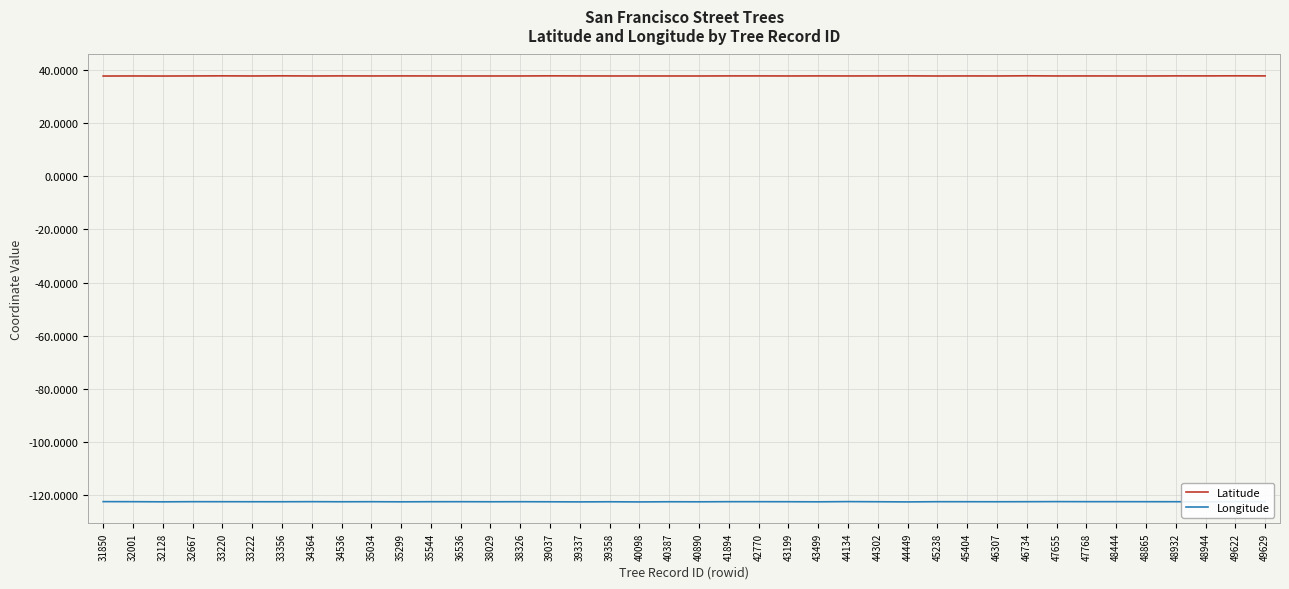

What is the difference between the highest and lowest values at 32001?

160.2